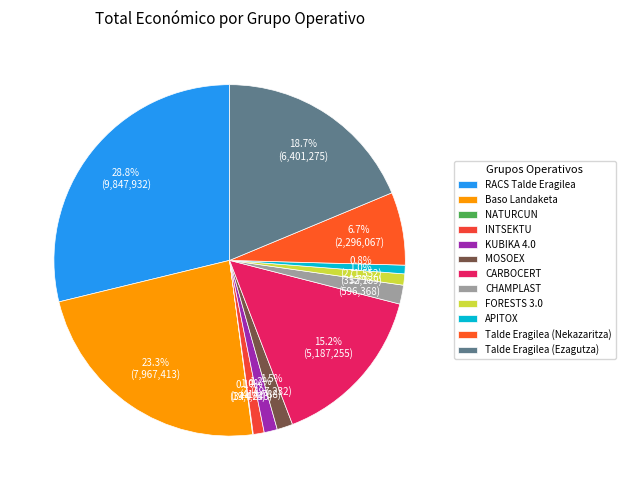

What is the change in value from INTSEKTU to FORESTS 3.0?

+7896